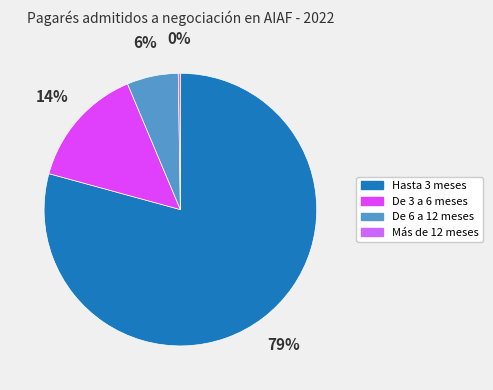

To the nearest percent, what is the average slice percentage?

25%